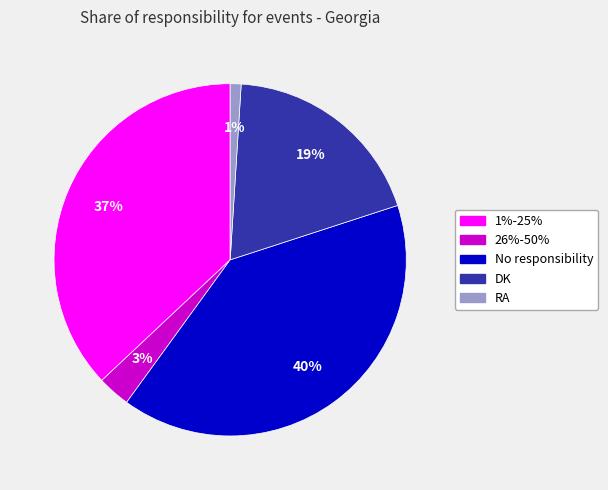

Combined, do 1%-25% and DK account for over 50%?

Yes